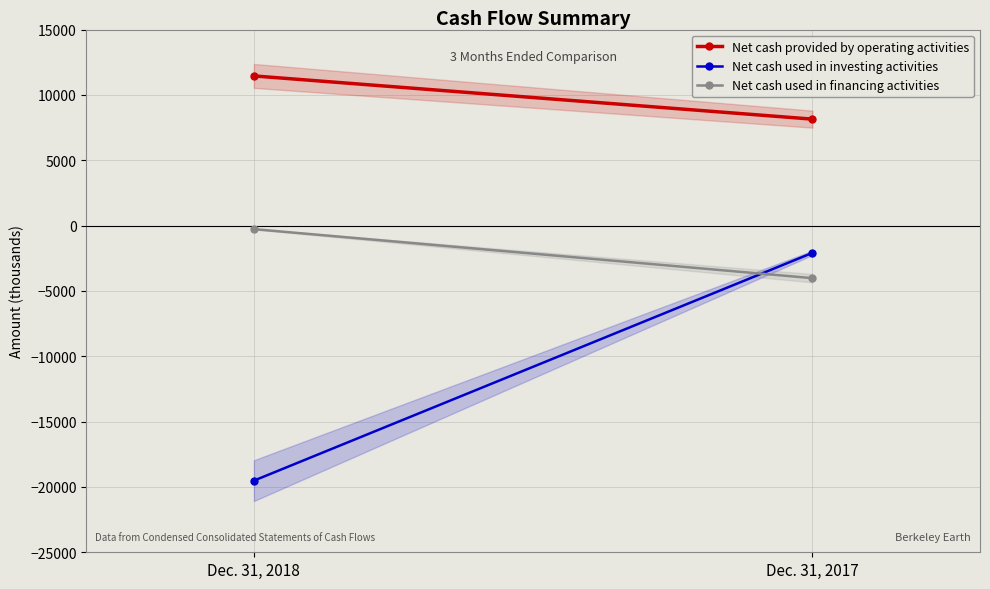

What is the smallest value displayed?

-19518